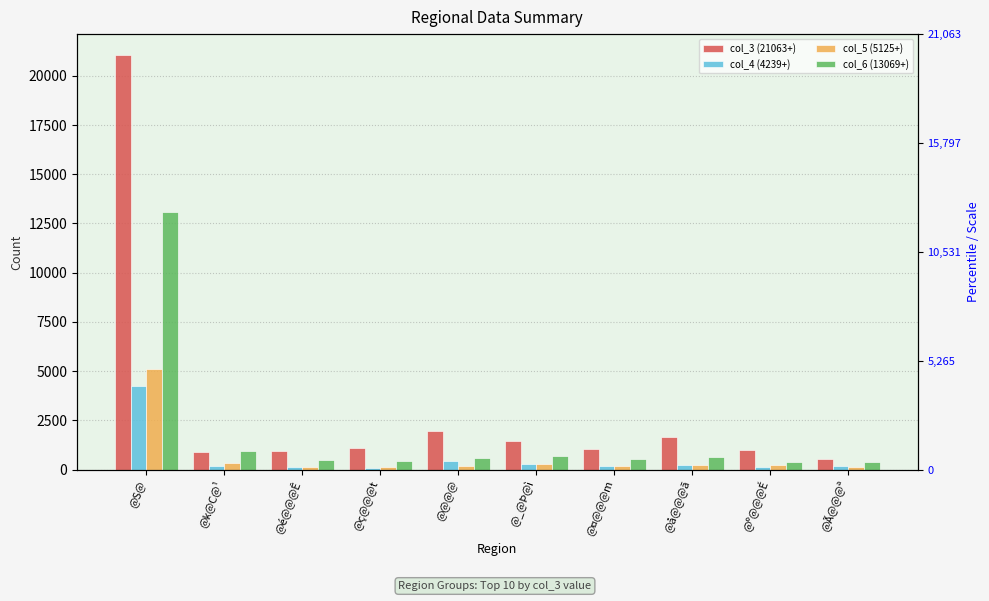

True or false: col_6 (13069+) has a value of 231 at @º@@@É.

False